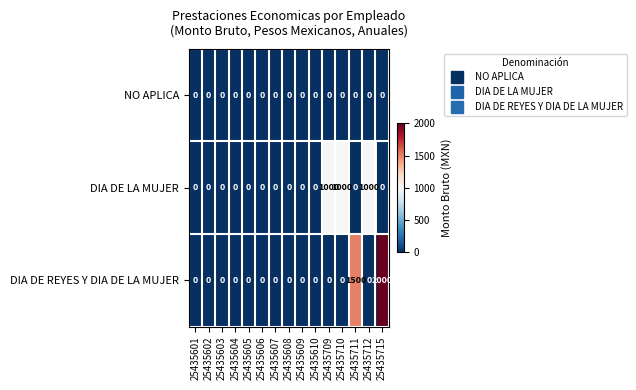

True or false: DIA DE REYES Y DIA DE LA MUJER has a value of 3258 at 25435715.

False